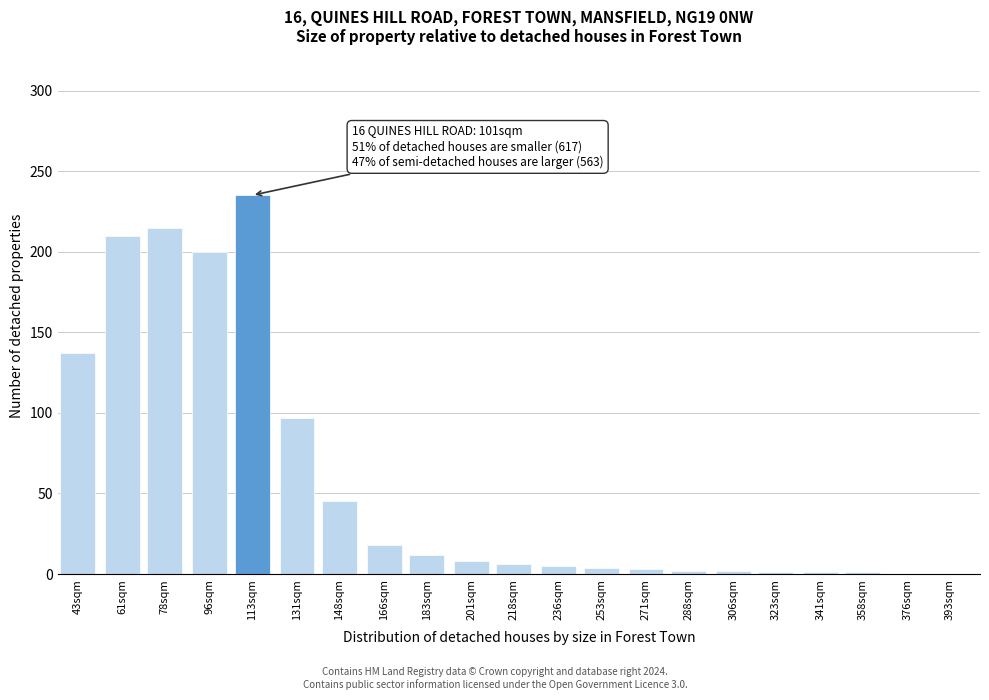

Approximately how many times larger is the value at 43sqm compared to 166sqm?

7.6